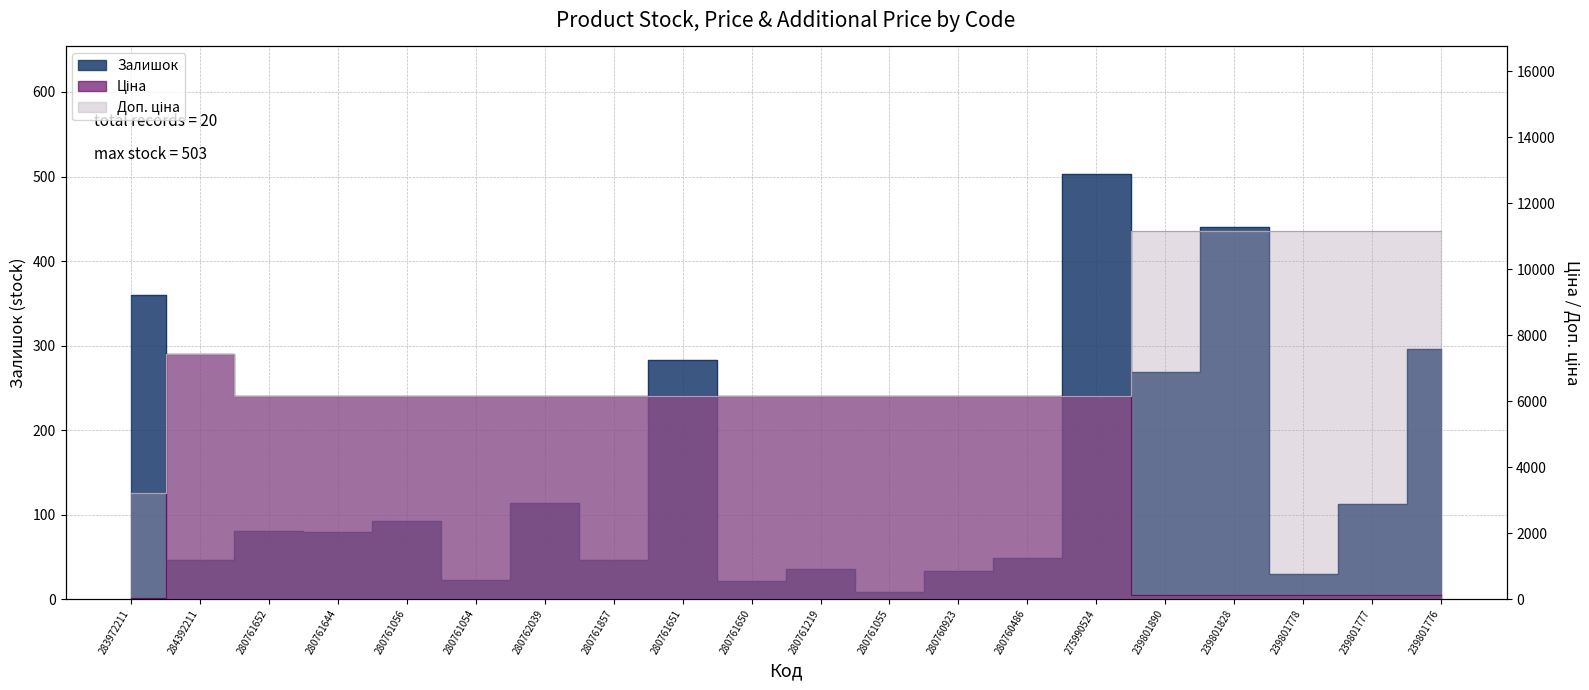

Between 284392211 and 280761650, which series saw the biggest shift?

Ціна